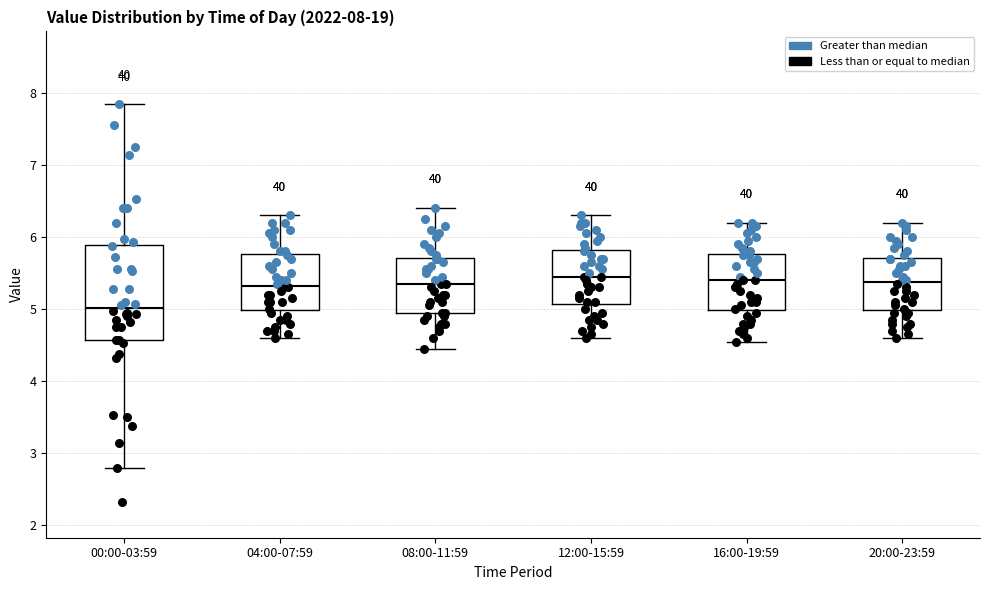

Which box has the lowest median line?

00:00-03:59